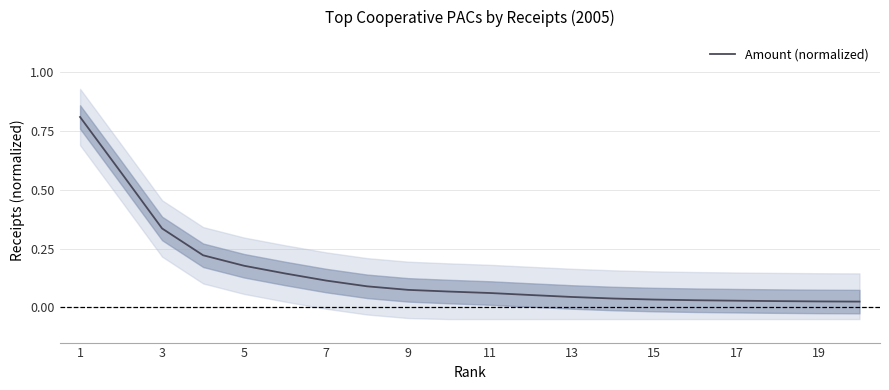

Which label corresponds to the largest value in the chart?

1